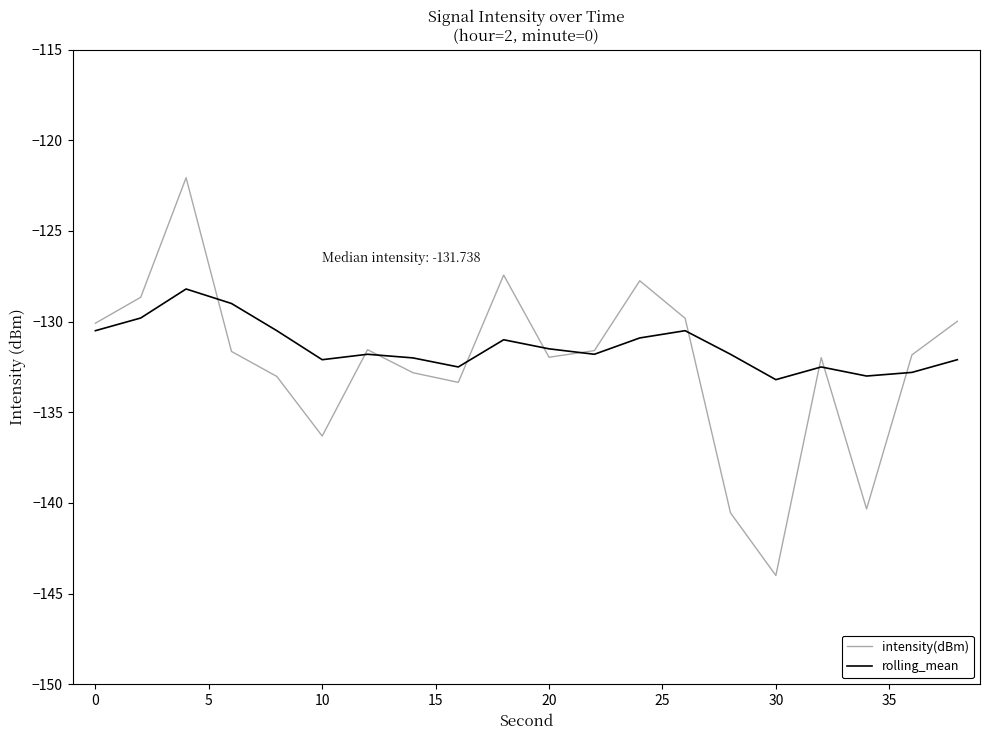

In intensity(dBm), how many points are lower than both neighbors (excluding endpoints)?

5